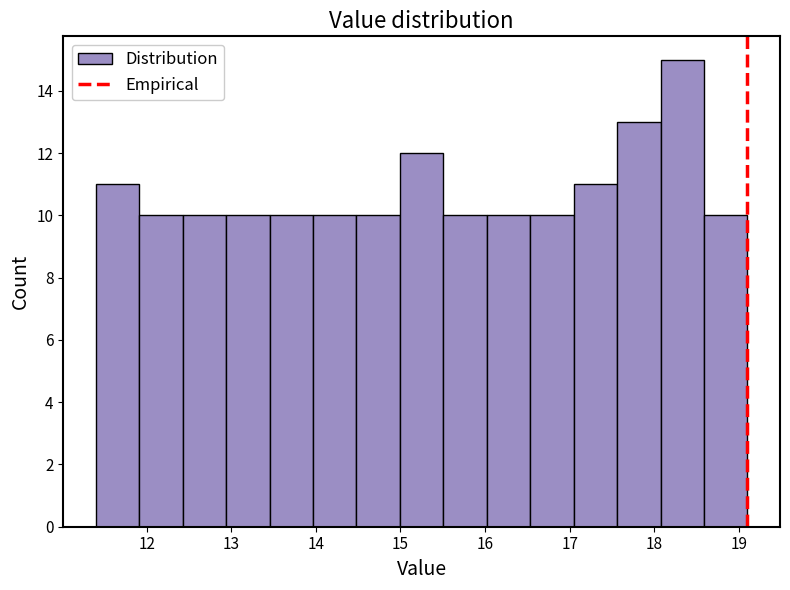

Reading left to right, transcribe this chart: for each bar, give the range it covers on the x-axis and its height. Neither the bar edges nor the heights are printed on the chart, so give them approximately, as read against the axes.

11.4 to 11.9: 11
11.9 to 12.4: 10
12.4 to 12.9: 10
12.9 to 13.5: 10
13.5 to 14.0: 10
14.0 to 14.5: 10
14.5 to 15.0: 10
15.0 to 15.5: 12
15.5 to 16.0: 10
16.0 to 16.5: 10
16.5 to 17.0: 10
17.0 to 17.6: 11
17.6 to 18.1: 13
18.1 to 18.6: 15
18.6 to 19.1: 10